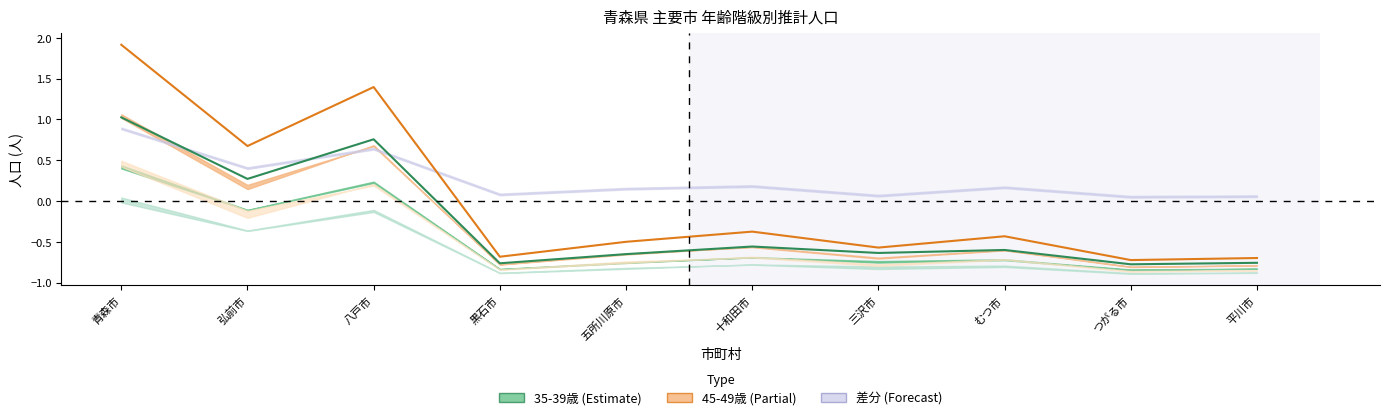

True or false: 35-39歳 女 and 45-49歳 女 cross at least once.

False